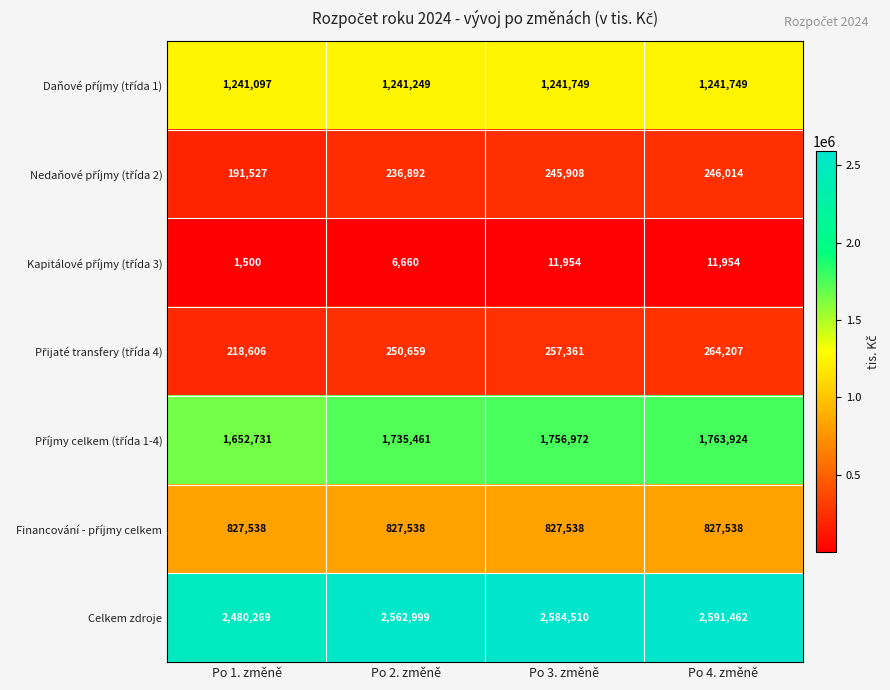

How many distinct data groups are displayed?

7